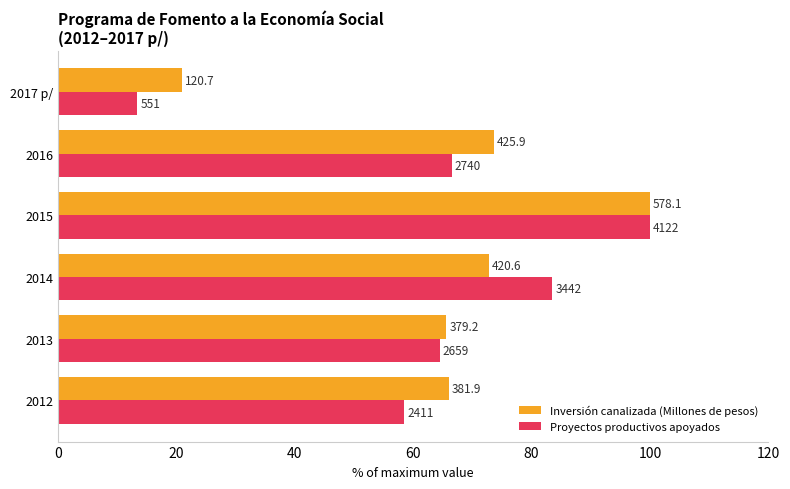

Reading left to right, transcribe all the data shown in this chart.

Inversión canalizada (Millones de pesos): 66.1	65.6	72.8	100.0	73.7	20.9
Proyectos productivos apoyados: 58.5	64.5	83.5	100.0	66.5	13.4